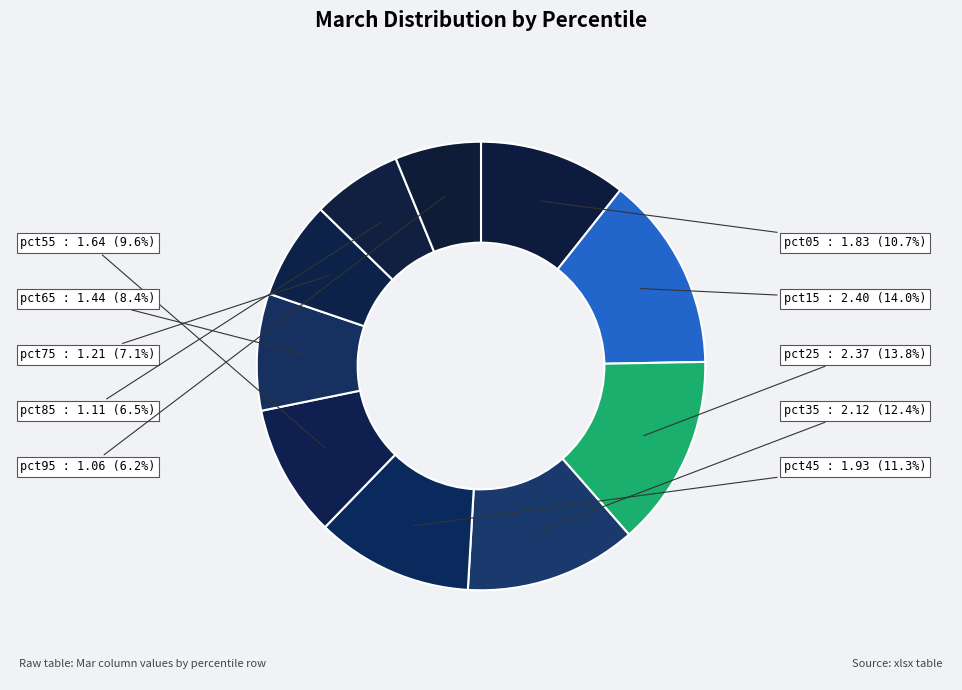

What percentage is the pct45 slice, to the nearest percent?

11%